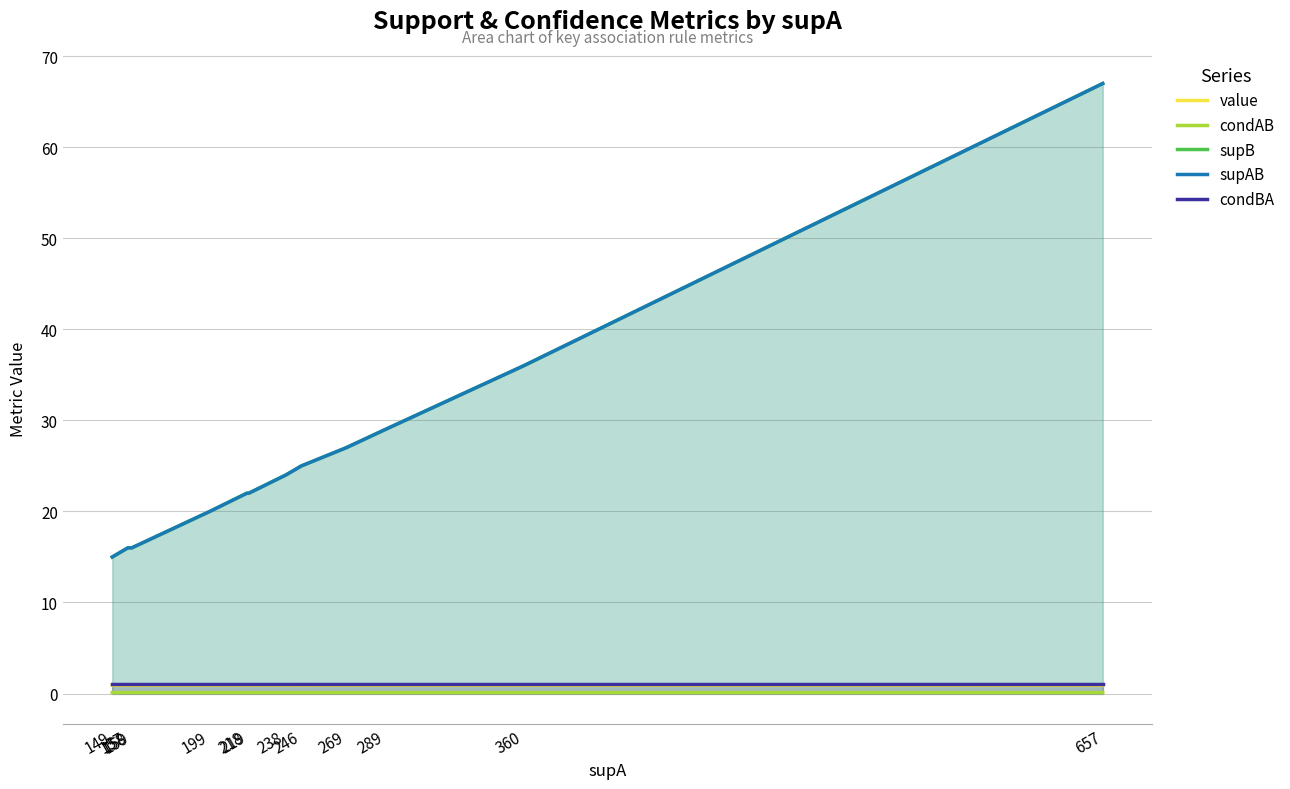

Where does the supAB series first go above 22?

238